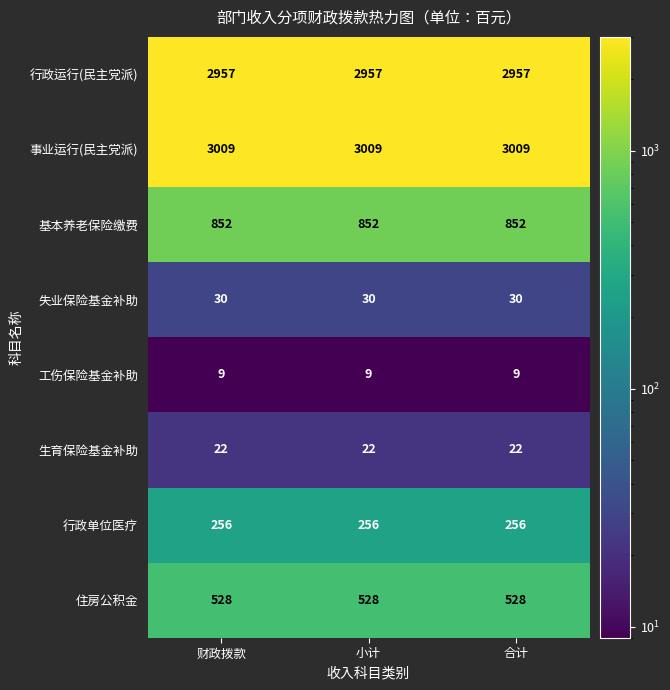

What is the difference between the highest and lowest values at 小计?

3000